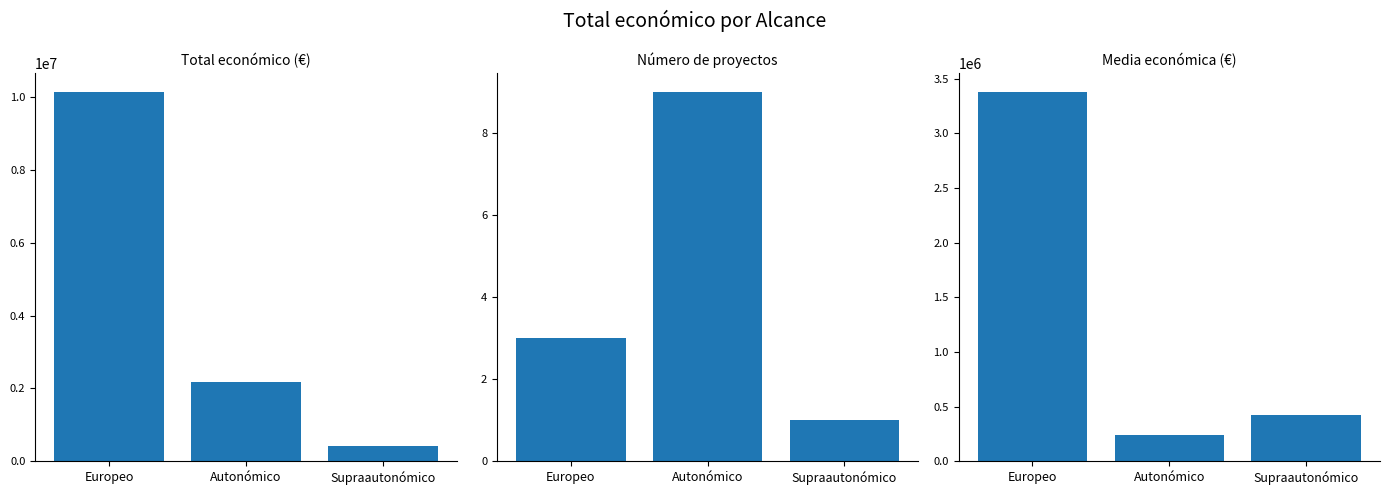

What is the sum of all Total económico (€) values?

12752819.0